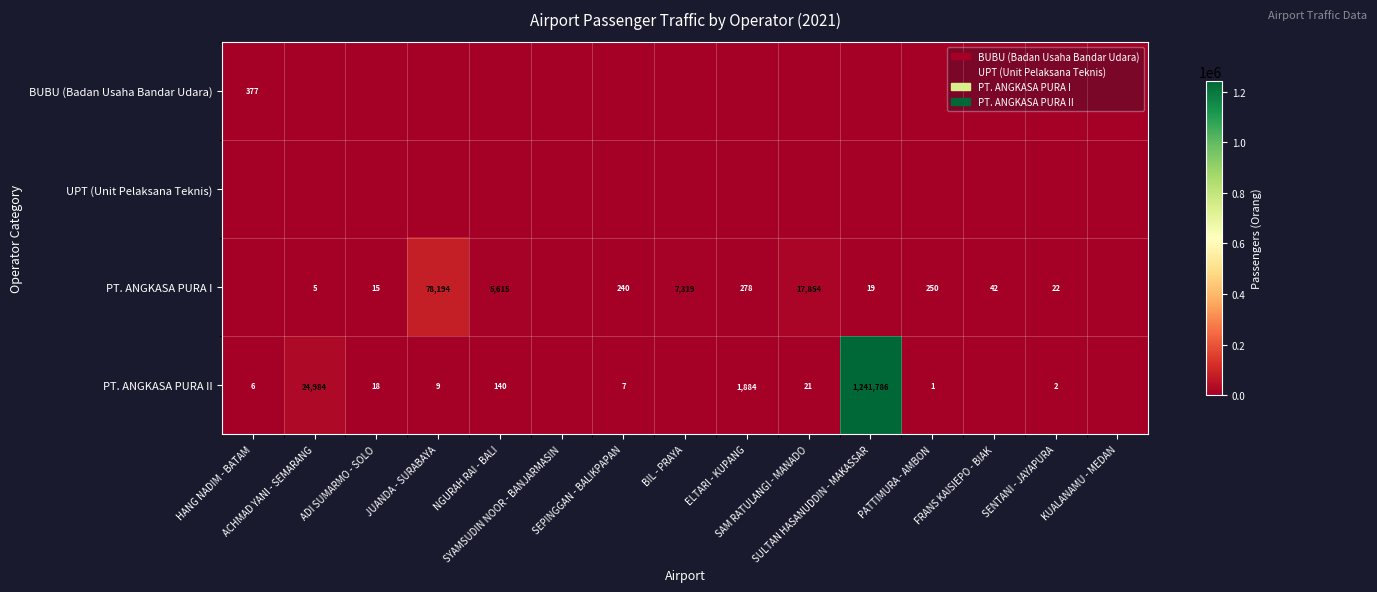

What is the difference between the maximum and minimum values in the BUBU (Badan Usaha Bandar Udara) series?

377